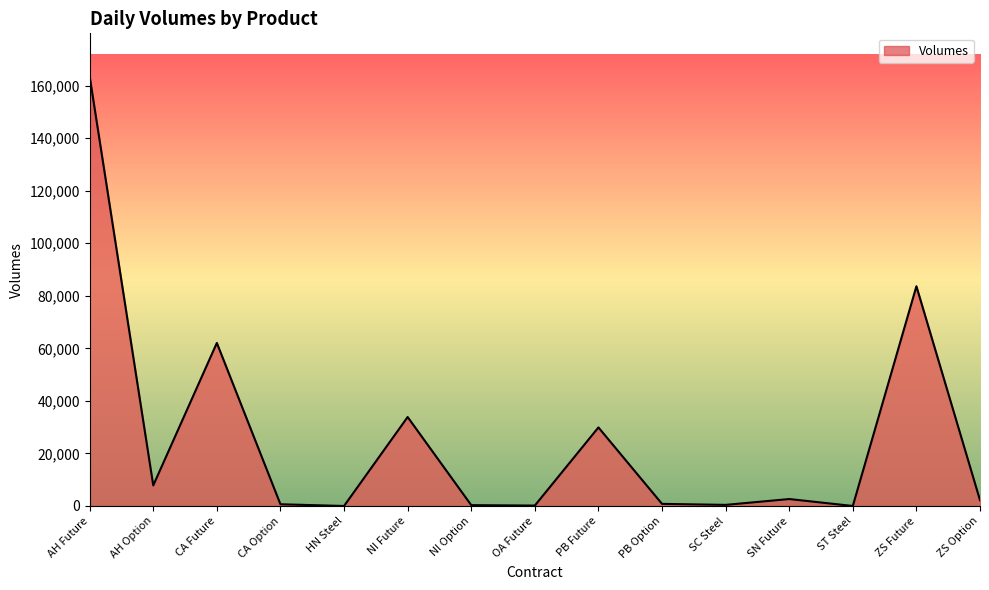

What is the change in value from AH Option to PB Future?

+22073